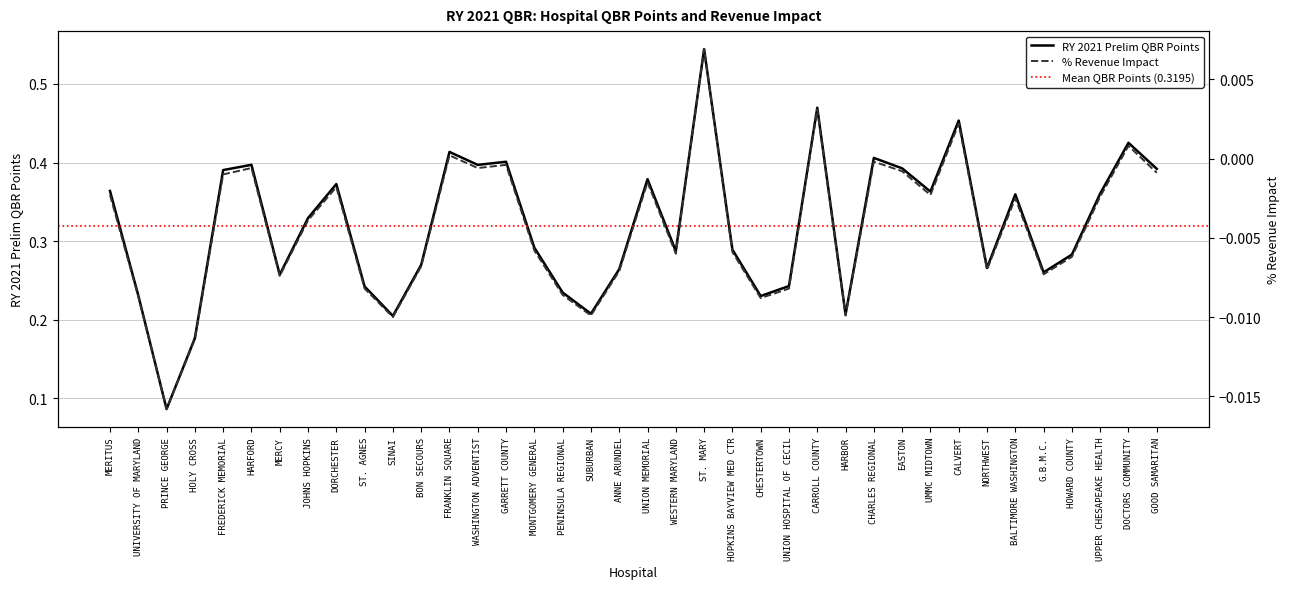

What is the spread (max minus min) of values at EASTON?

0.4